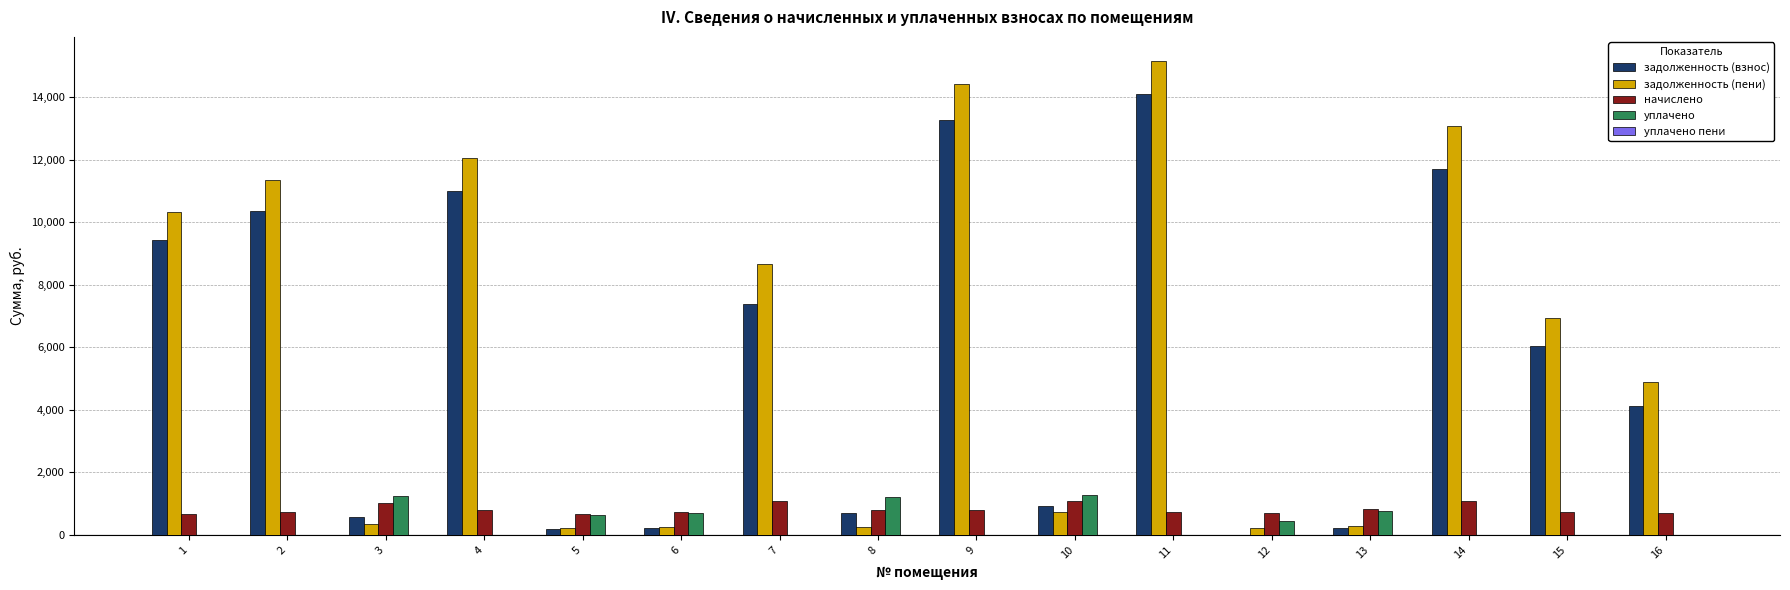

Is it true that начислено equals 1088.2 at 7?

True